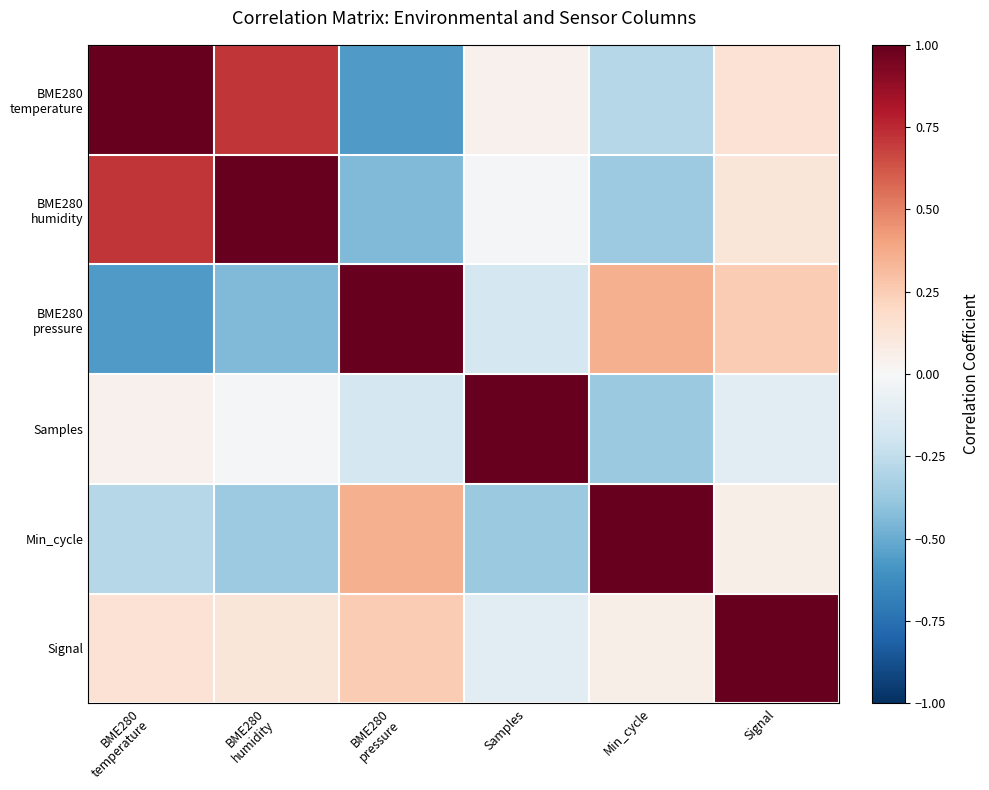

Which label corresponds to the largest value in the chart?

BME280
temperature